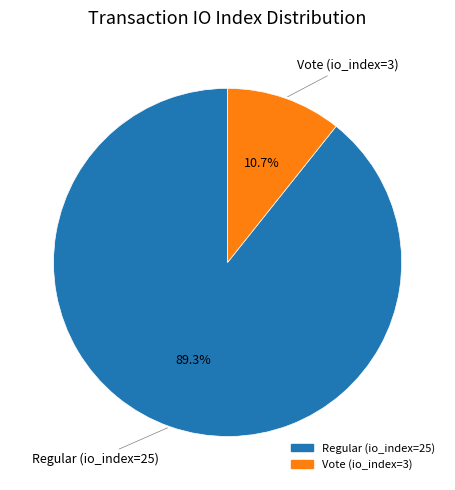

Is there a majority slice in this chart?

Yes